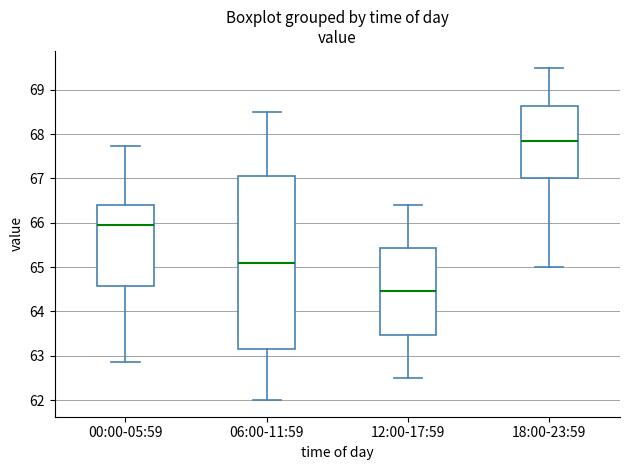

Reading left to right, transcribe this box plot: for each box, give where its median line is, the range the box spans, and where its two whiskers end, as read against the y-axis. The values are not printed on the chart, so give them approximately, as read against the axis.

00:00-05:59: median 66.0, box 64.6 to 66.4, whiskers 62.9 to 67.7
06:00-11:59: median 65.1, box 63.2 to 67.1, whiskers 62.0 to 68.5
12:00-17:59: median 64.5, box 63.5 to 65.4, whiskers 62.5 to 66.4
18:00-23:59: median 67.9, box 67.0 to 68.6, whiskers 65.0 to 69.5